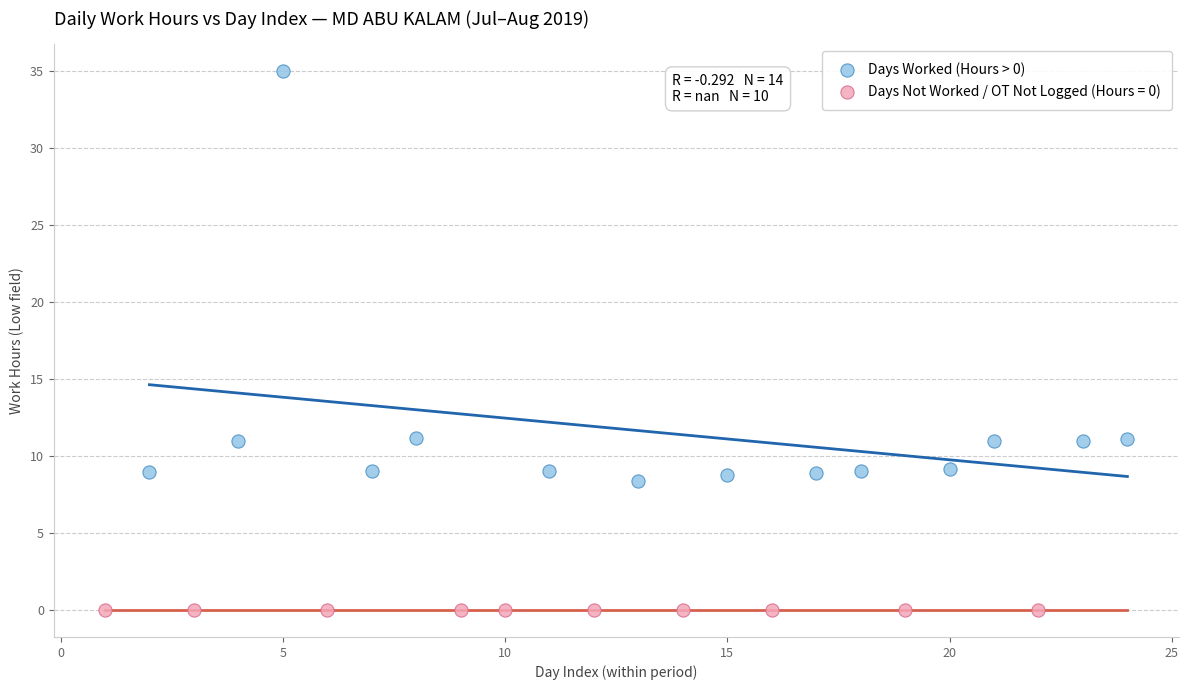

Which series contains the lowest Y value?

Days Not Worked / OT Not Logged (Hours = 0)